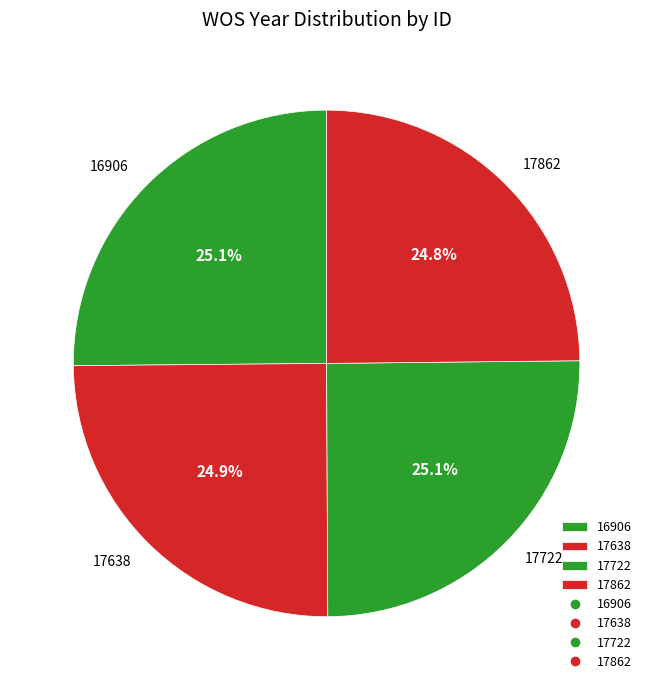

To the nearest percent, what is the combined percentage of 17862 and 16906?

50%